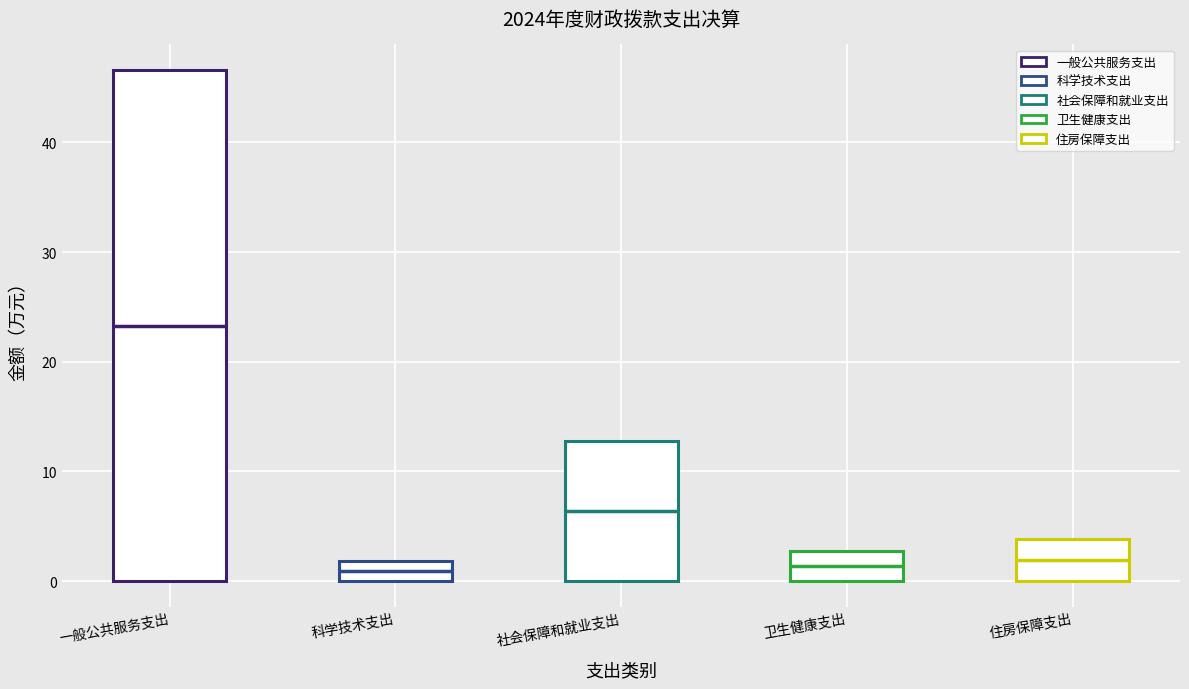

Reading left to right, transcribe this box plot: for each box, give where its median line is, the range the box spans, and where its two whiskers end, as read against the y-axis. The values are not printed on the chart, so give them approximately, as read against the axis.

一般公共服务支出: median 23, box 0 to 47, whiskers 0 to 47
科学技术支出: median 1, box 0 to 2, whiskers 0 to 2
社会保障和就业支出: median 6, box 0 to 13, whiskers 0 to 13
卫生健康支出: median 1, box 0 to 3, whiskers 0 to 3
住房保障支出: median 2, box 0 to 4, whiskers 0 to 4